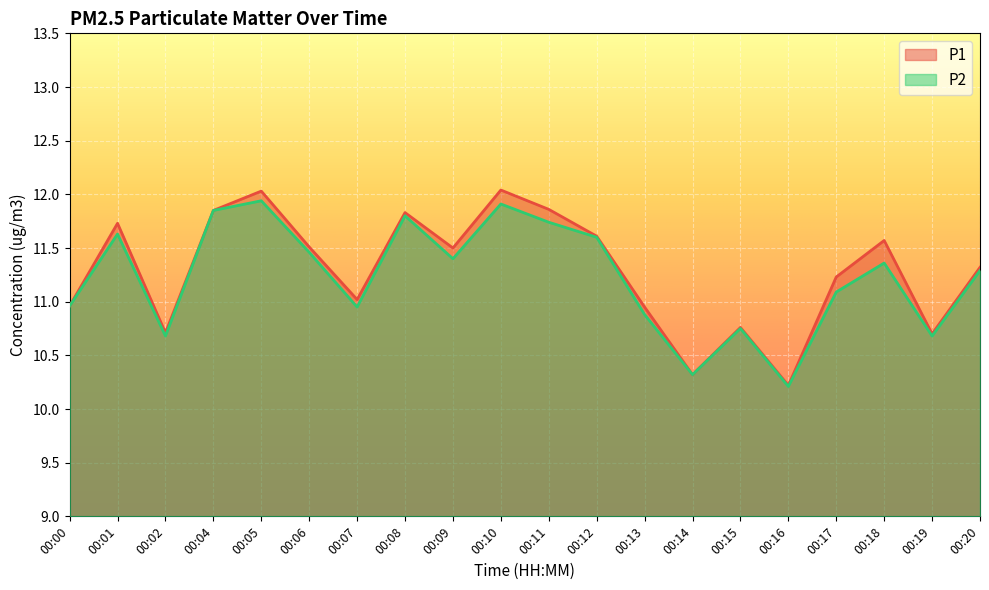

What is the maximum value shown in the chart?

12.0